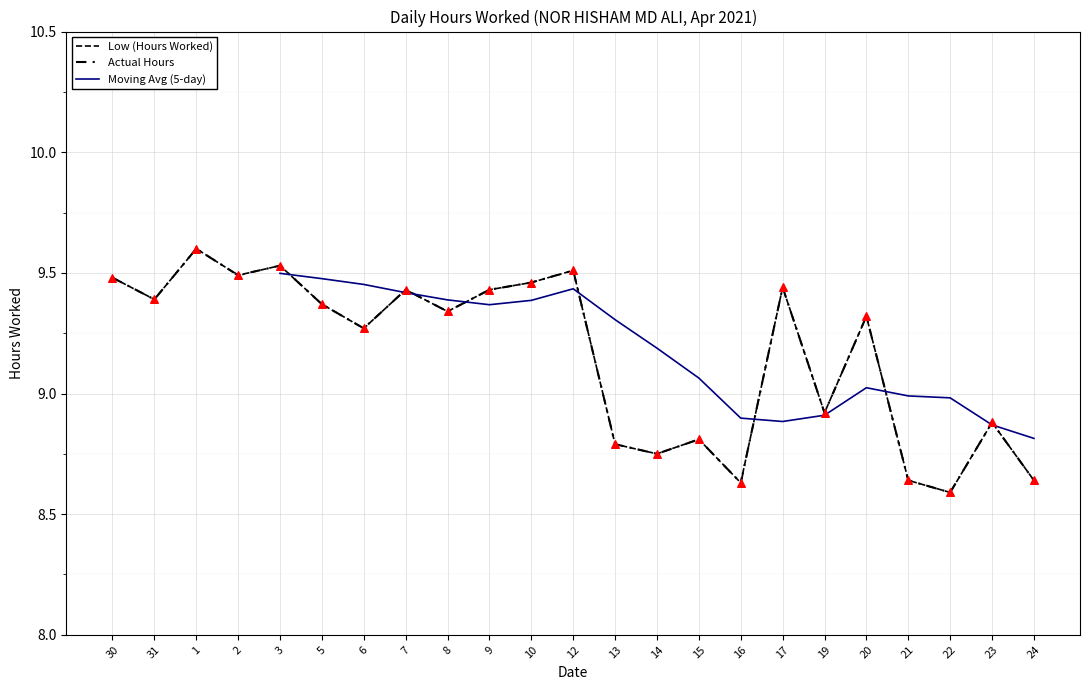

What is the change in value from 1 to 23?

-0.7